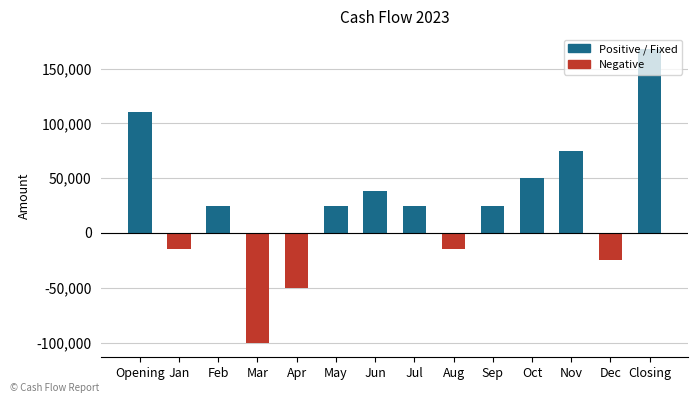

Where is the data nearest to the value 34000?

Jun